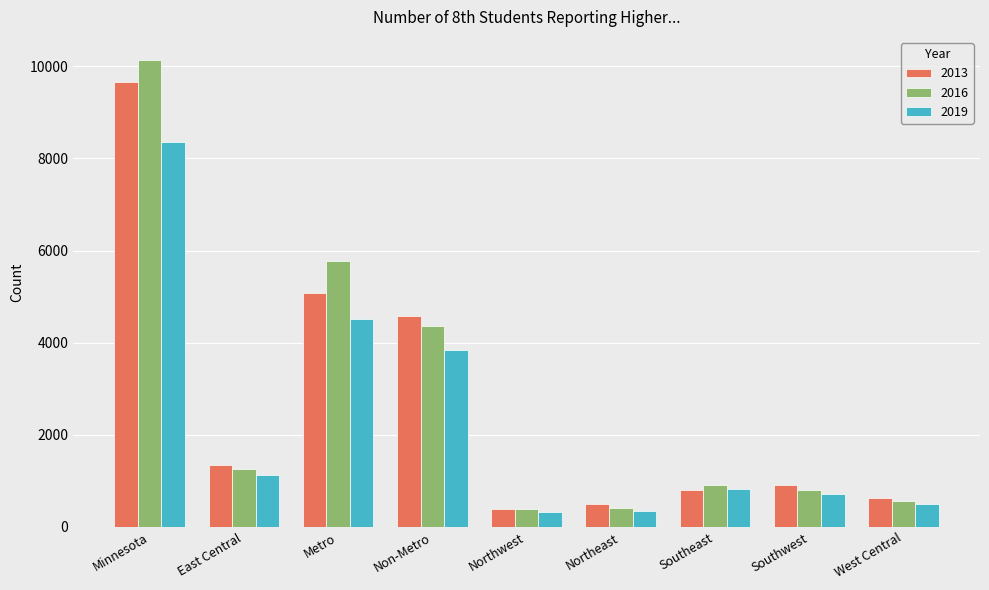

What is the label of the 8th bar from the right?

East Central